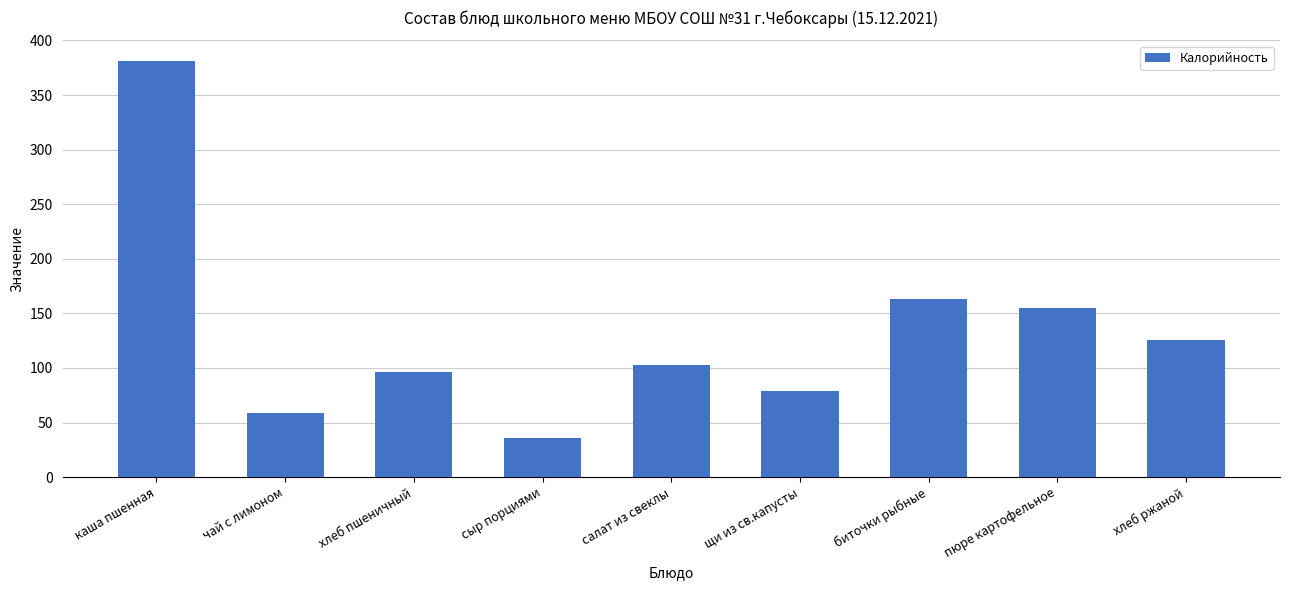

Reading left to right, extract all data points from this chart.

381	59	96	36	103	79	163	155	126